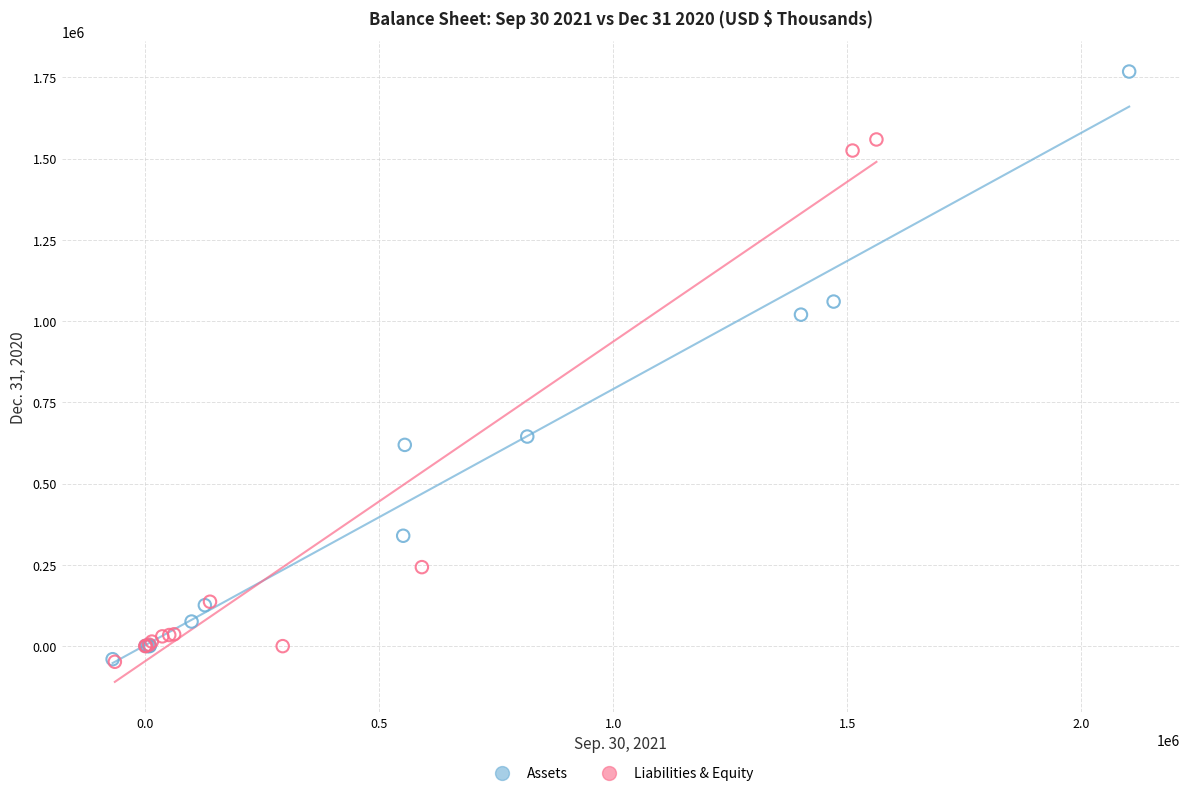

Which series has the largest Y range (max minus min)?

Assets